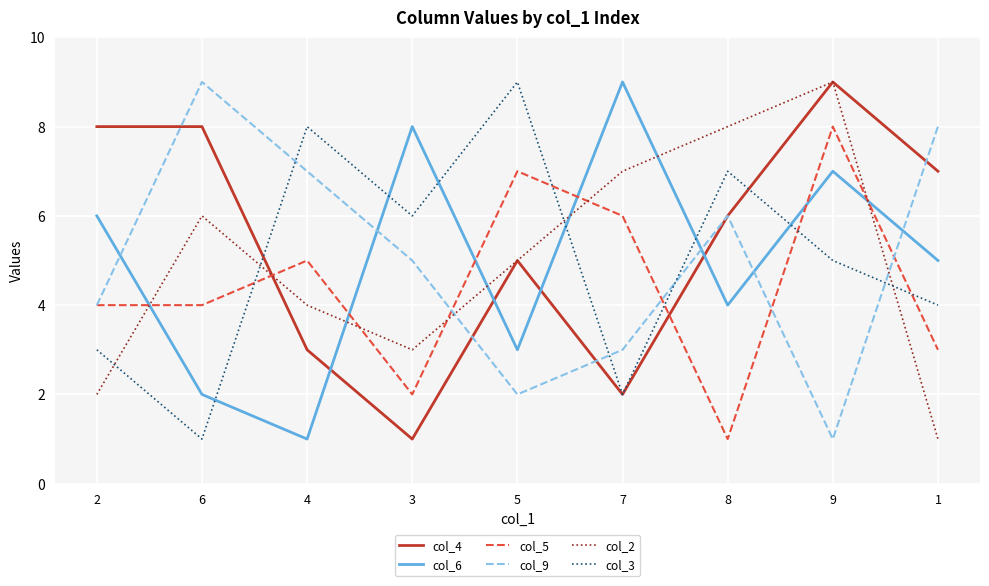

Which series changed the most between 2 and 6?

col_9